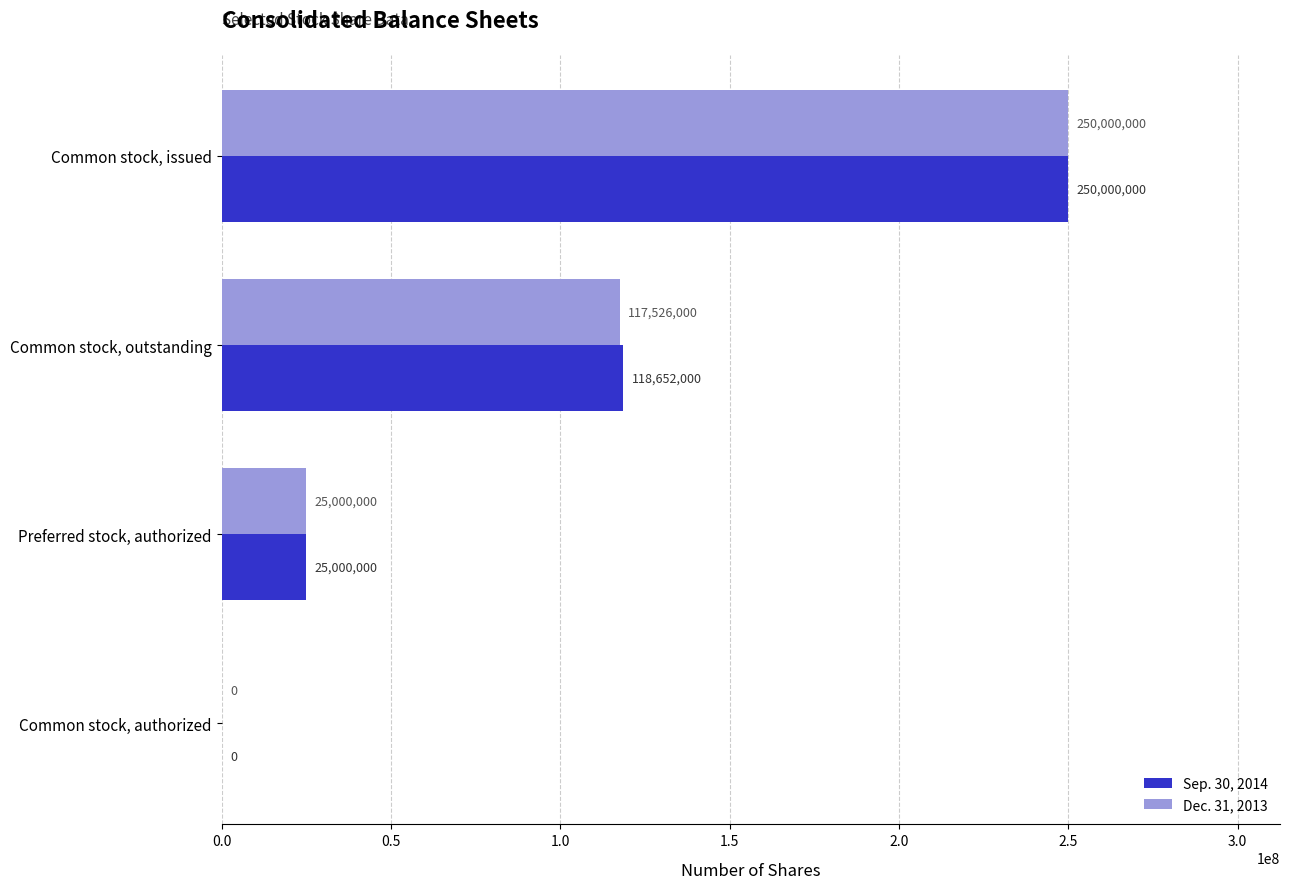

At which label is Dec. 31, 2013 closest to 125000000?

Common stock, outstanding